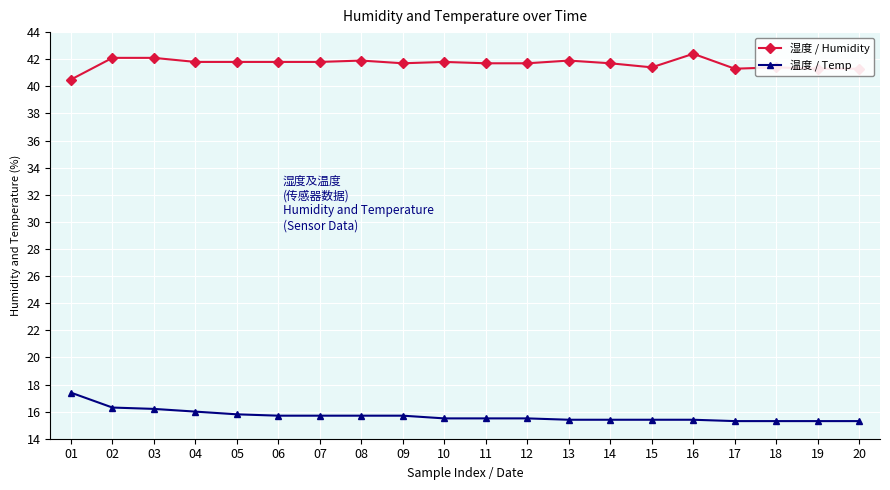

What is the value of the 湿度 / Humidity point at the 11th from the left?

41.7